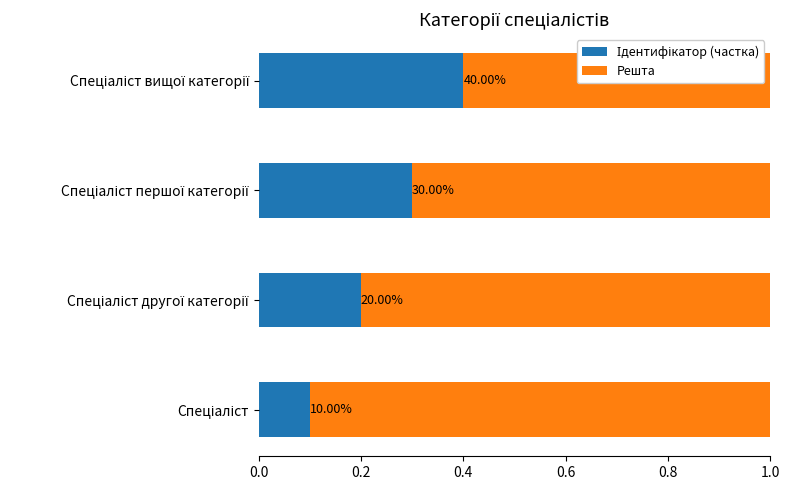

List the series in order of their overall mean, highest first.

Решта, Ідентифікатор (частка)